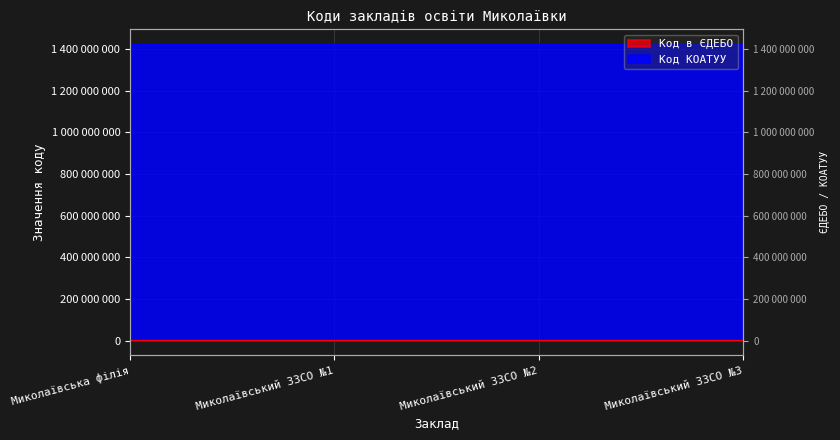

Which category has the lowest value across all series?

Миколаївський ЗЗСО №1